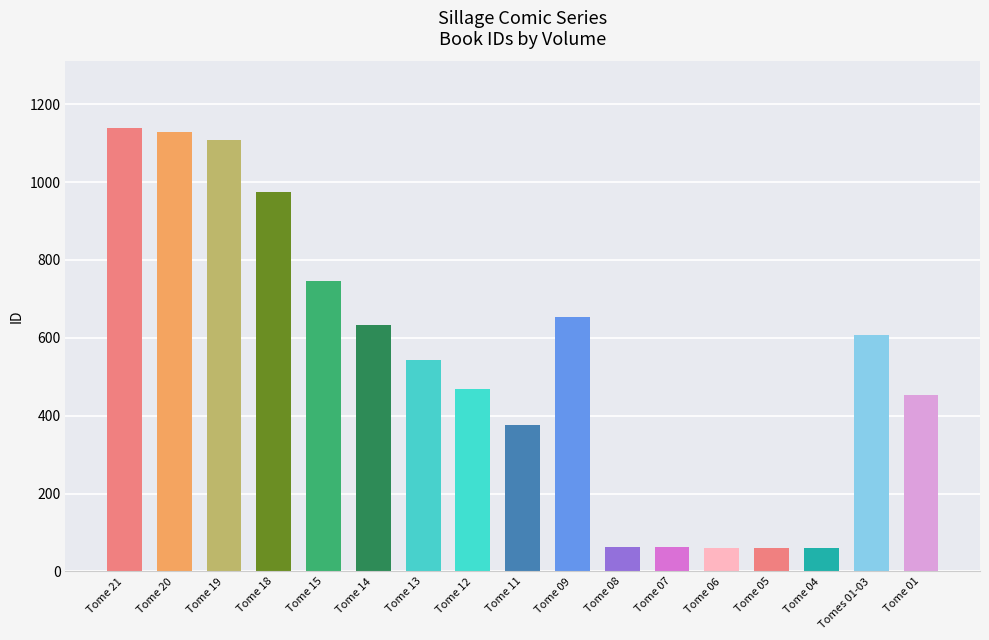

What is the ratio of the value at Tome 20 to the value at Tome 06?

18.5